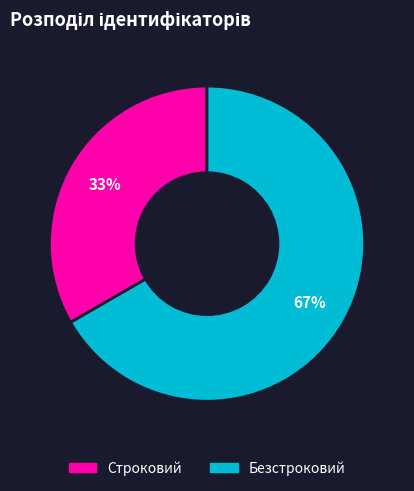

To the nearest percent, what is the combined percentage of Безстроковий and Строковий?

100%